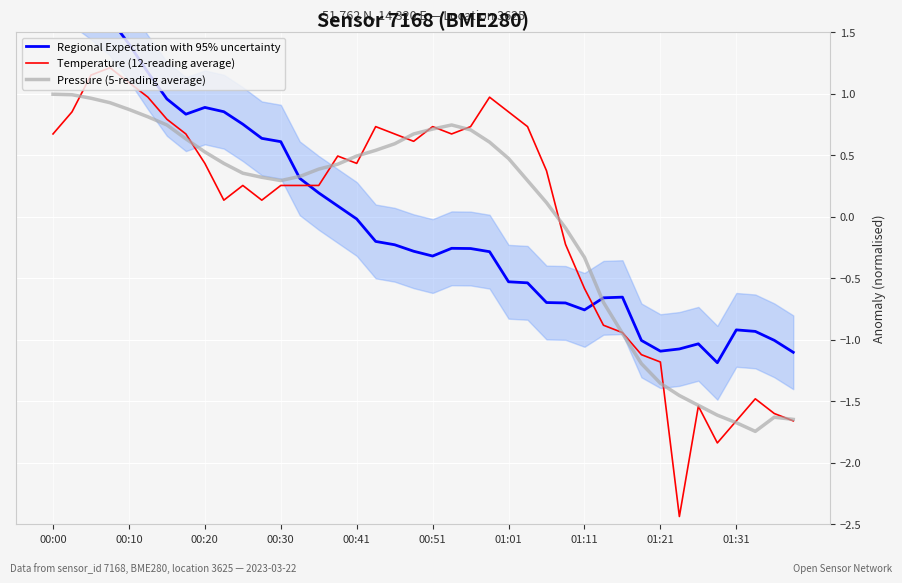

At which label does Temperature (12-reading average) first exceed 0?

00:00